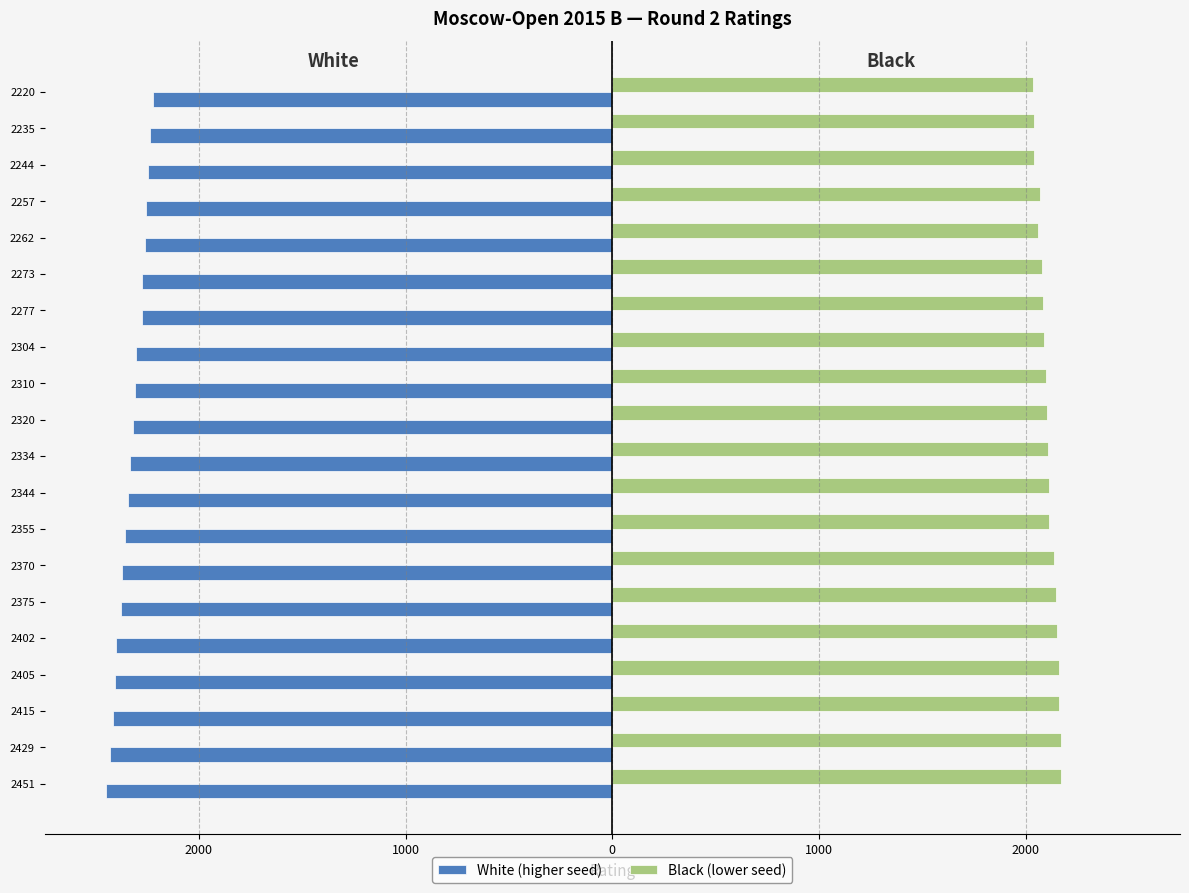

What are all the series names shown in the legend?

White (higher seed), Black (lower seed)